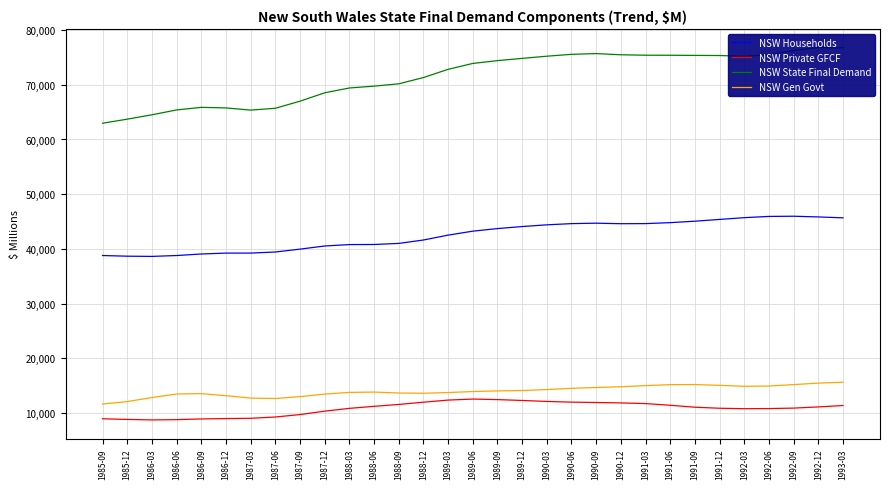

At 1988-03, list the series in order from largest to smallest.

NSW State Final Demand, NSW Households, NSW Gen Govt, NSW Private GFCF